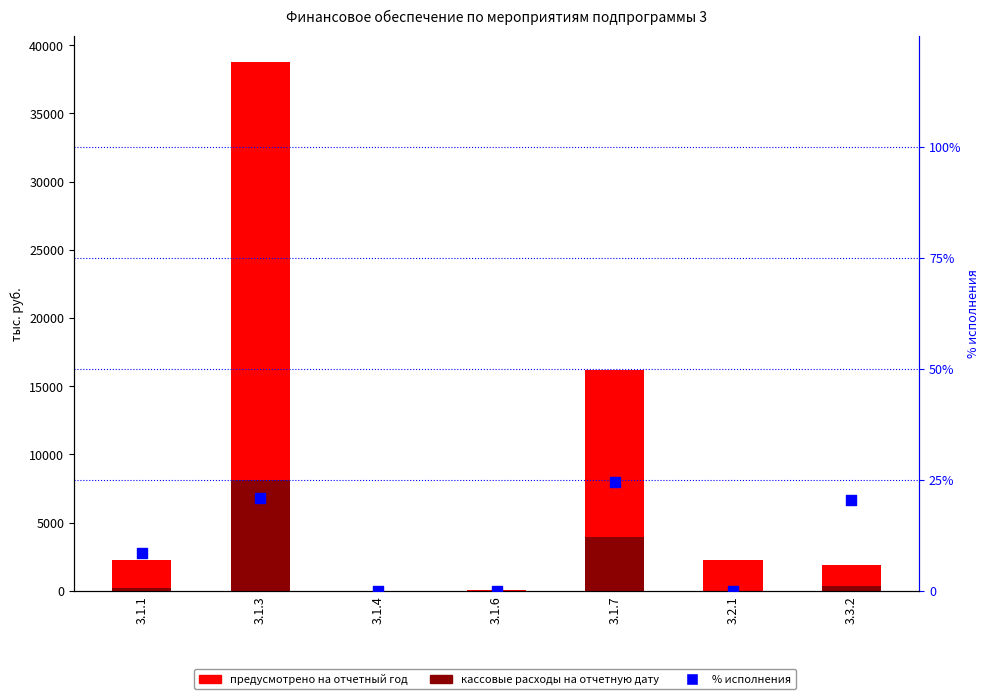

Which series has the widest spread of Y values?

предусмотрено на отчетный год